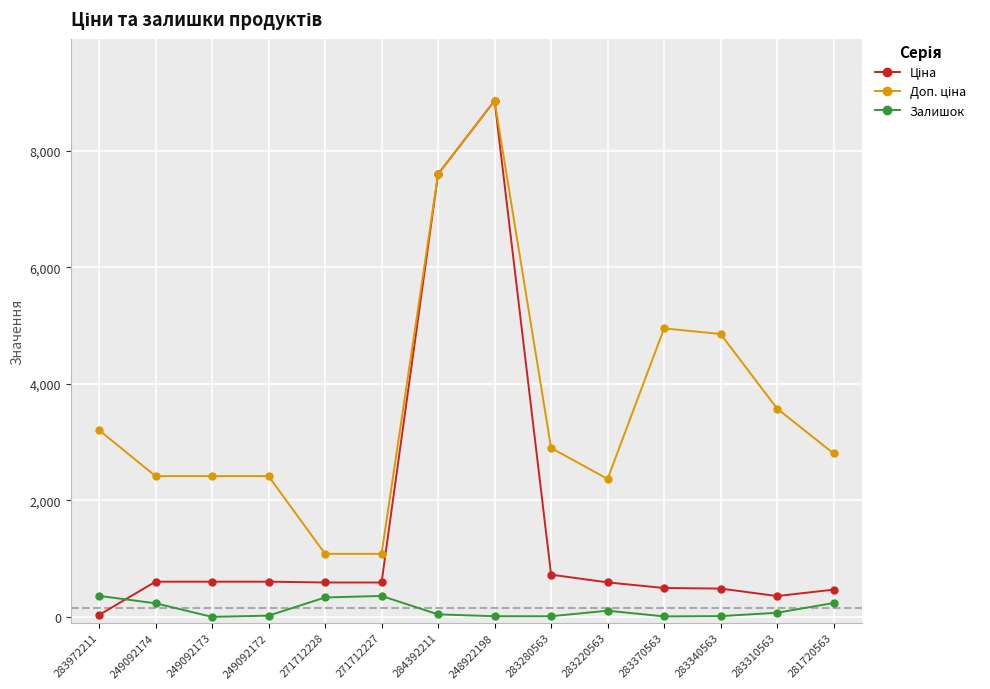

What is the greatest value displayed?

8856.7